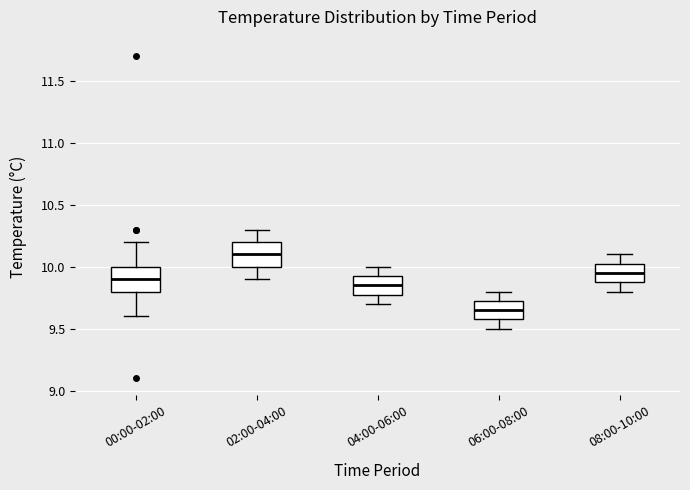

Reading left to right, transcribe this box plot: for each box, give where its median line is, the range the box spans, and where its two whiskers end, as read against the y-axis. The values are not printed on the chart, so give them approximately, as read against the axis.

00:00-02:00: median 9.90, box 9.80 to 10.00, whiskers 9.60 to 10.20
02:00-04:00: median 10.10, box 10.00 to 10.20, whiskers 9.90 to 10.30
04:00-06:00: median 9.85, box 9.80 to 9.95, whiskers 9.70 to 10.00
06:00-08:00: median 9.65, box 9.60 to 9.75, whiskers 9.50 to 9.80
08:00-10:00: median 9.95, box 9.90 to 10.05, whiskers 9.80 to 10.10